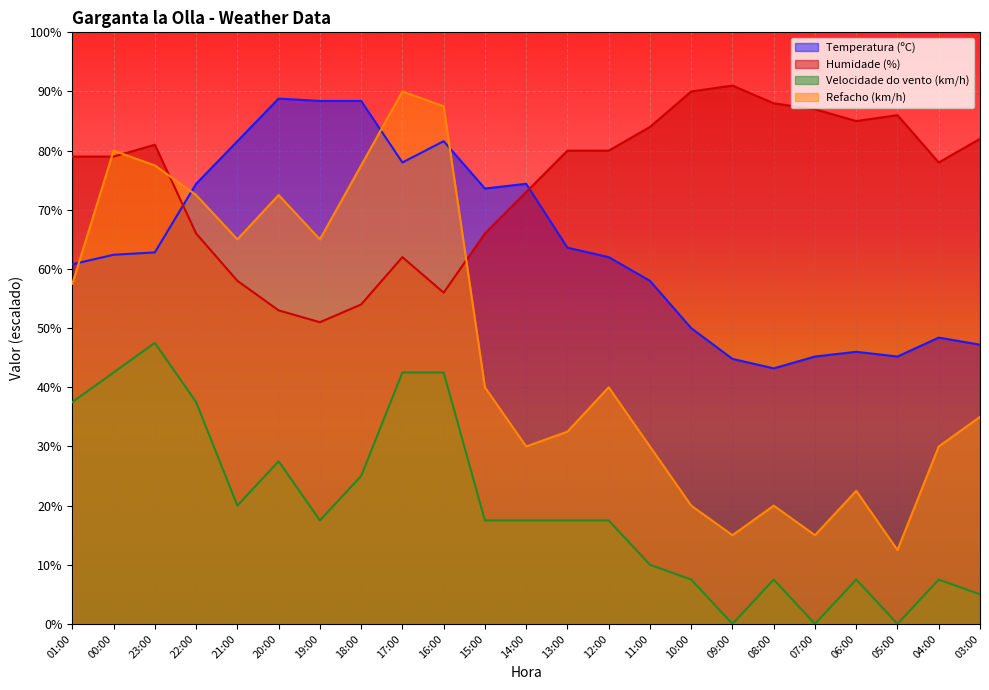

At how many categories does at least one series exceed 39?

23